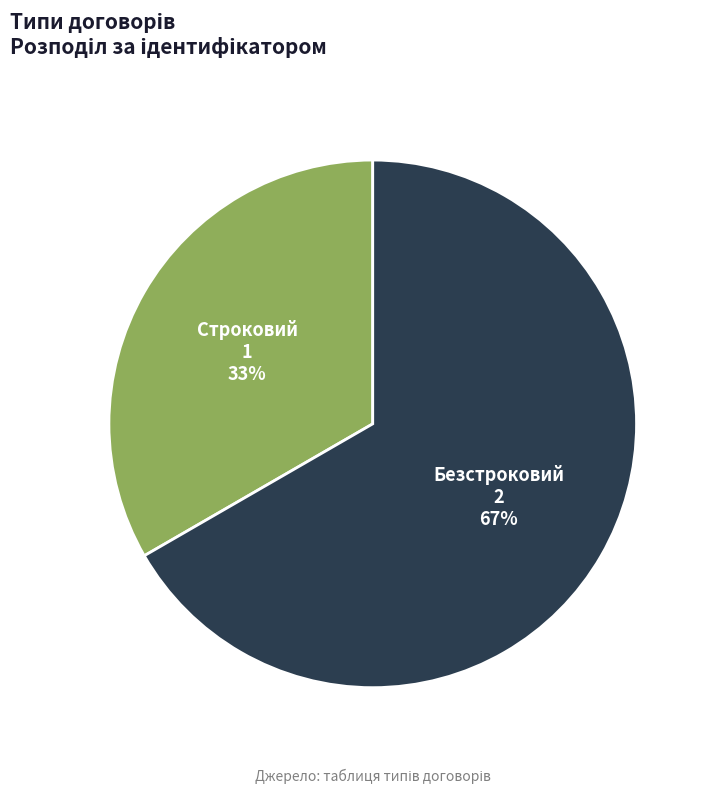

Which slice is the smallest?

Строковий